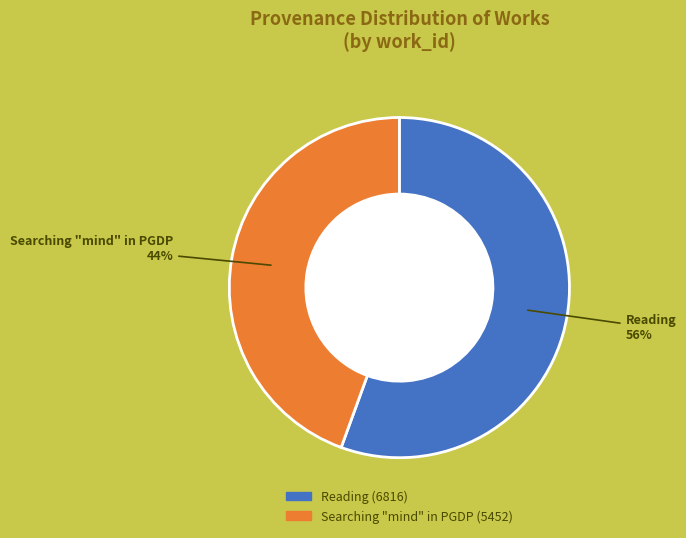

What percentage is the Reading slice, to the nearest percent?

56%